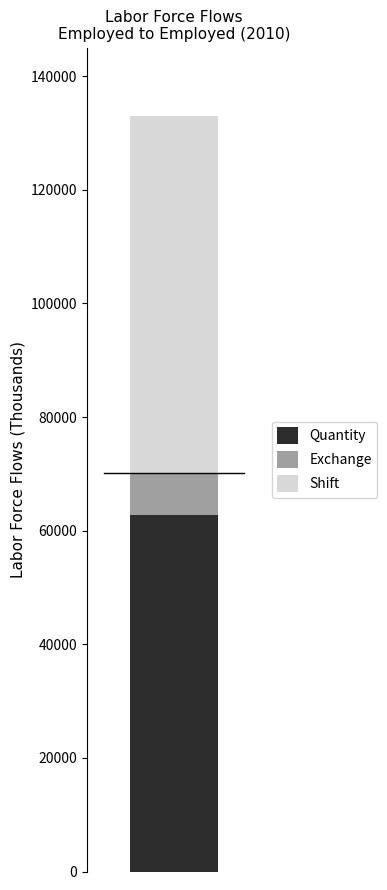

What is the lowest value of the Quantity series?

62821.1